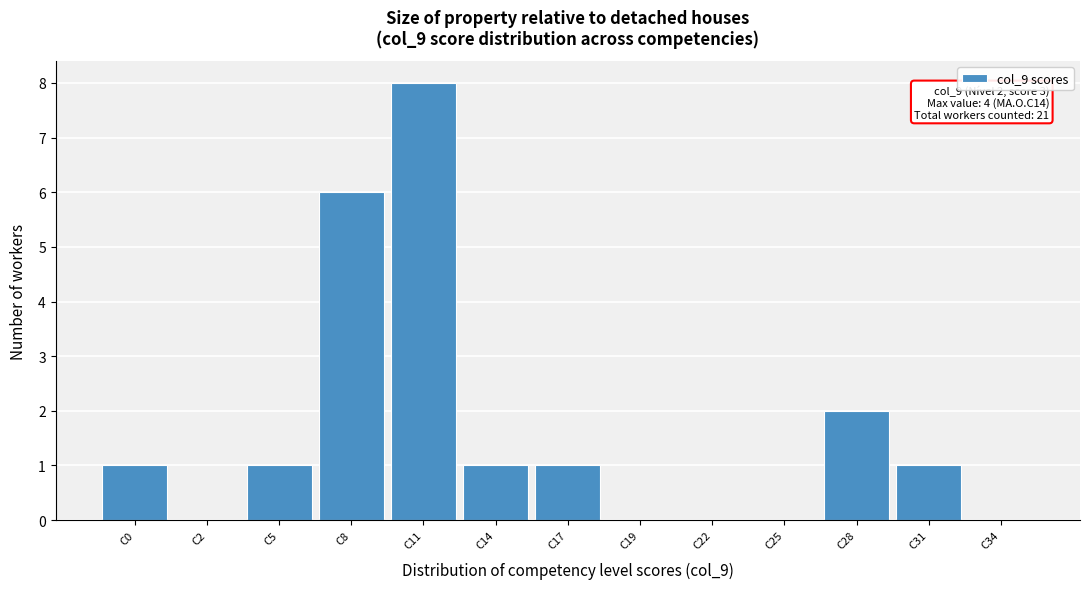

Reading left to right, transcribe all the data shown in this chart.

C0=1	C2=0	C5=1	C8=6	C11=8	C14=1	C17=1	C19=0	C22=0	C25=0	C28=2	C31=1	C34=0